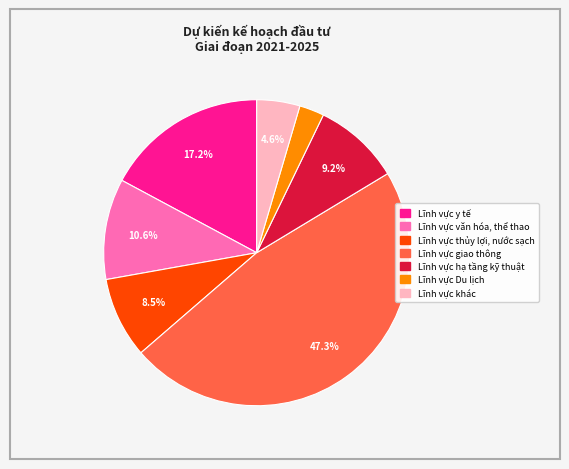

Rank the categories by value from lowest to highest.

Lĩnh vực Du lịch, Lĩnh vực khác, Lĩnh vực thủy lợi, nước sạch, Lĩnh vực hạ tầng kỹ thuật, Lĩnh vực văn hóa, thể thao, Lĩnh vực y tế, Lĩnh vực giao thông